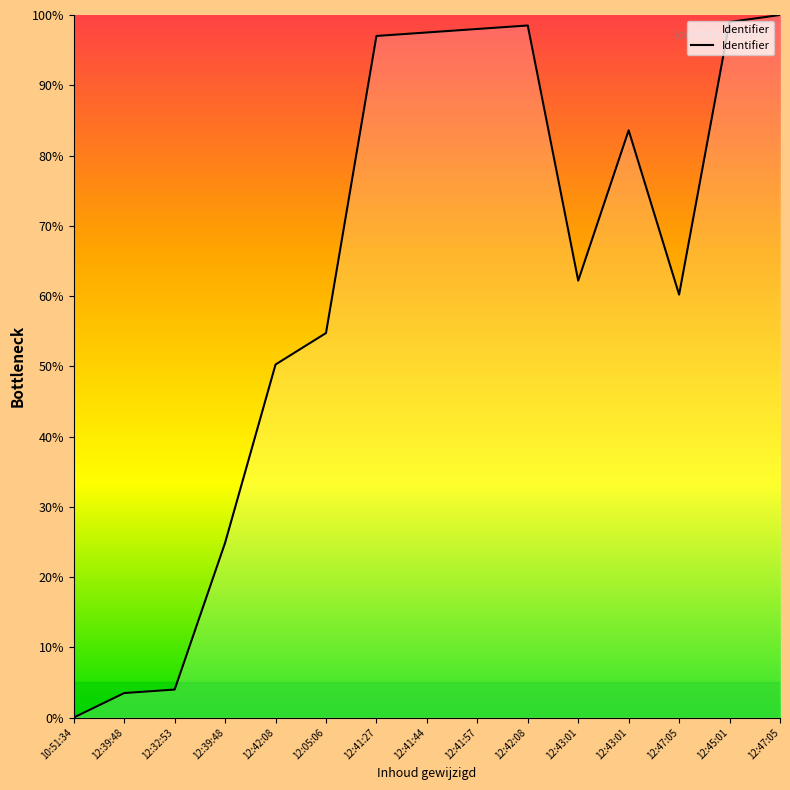

Does the chart have visible grid lines?

No